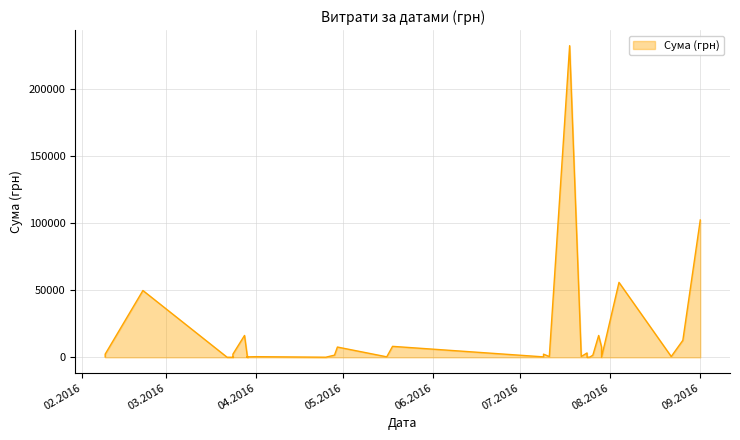

True or false: the data has more than 0 interior local peaks.

True